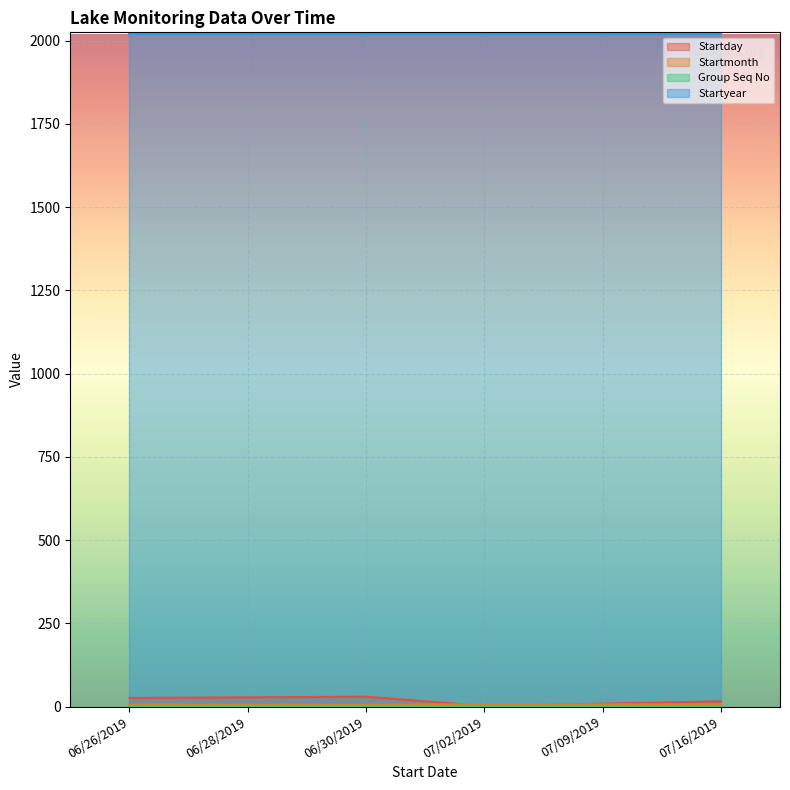

Which label corresponds to the smallest value in the chart?

07/02/2019